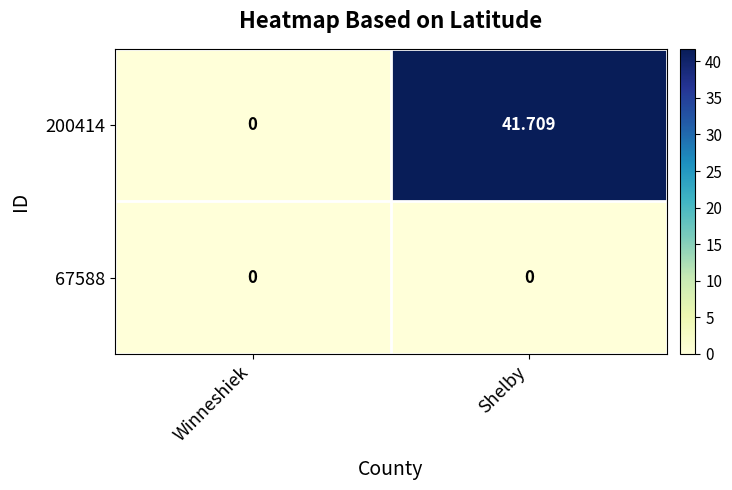

What is the total value across all series at Shelby?

41.7